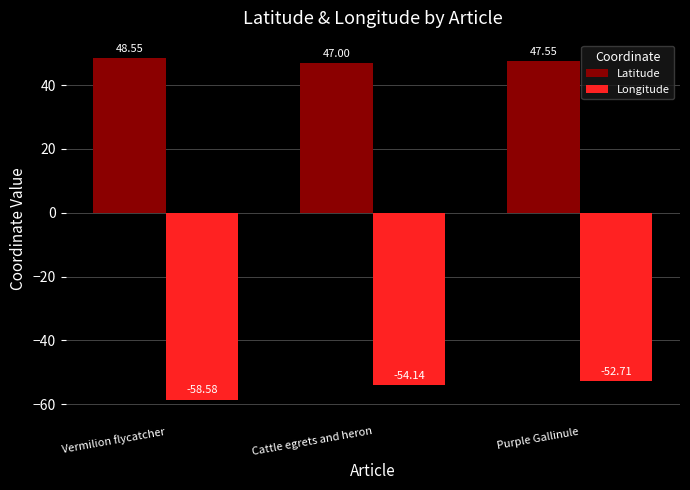

What is the value of the Latitude bar at the 1st from the left?

48.6